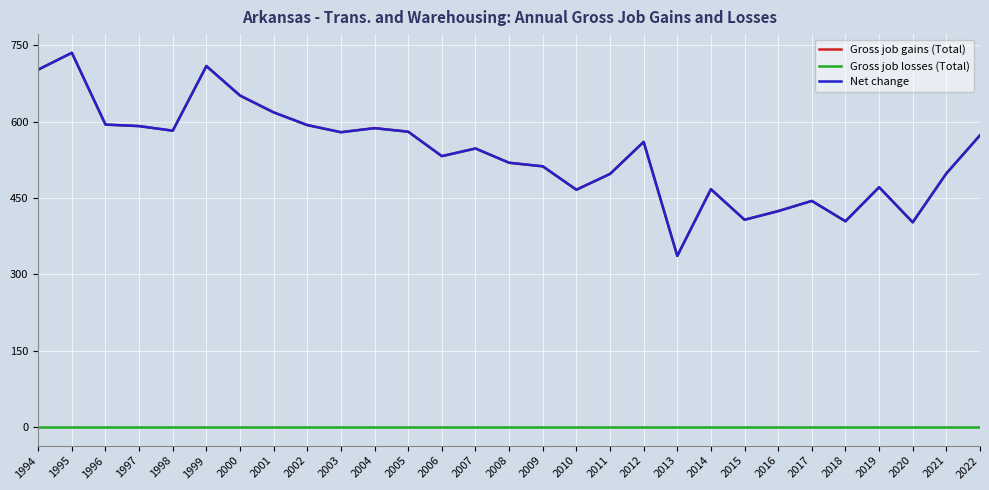

The Net change series shows 801 at 2009. True or false?

False